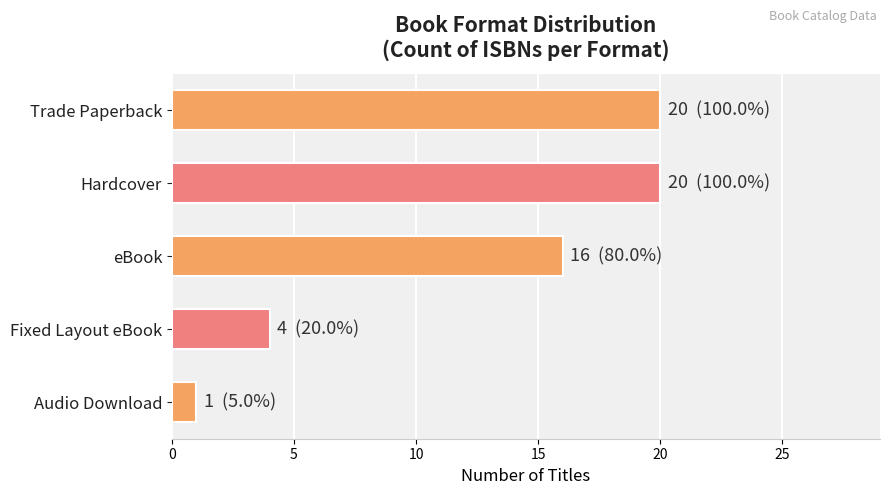

What position from the top is Audio Download?

5